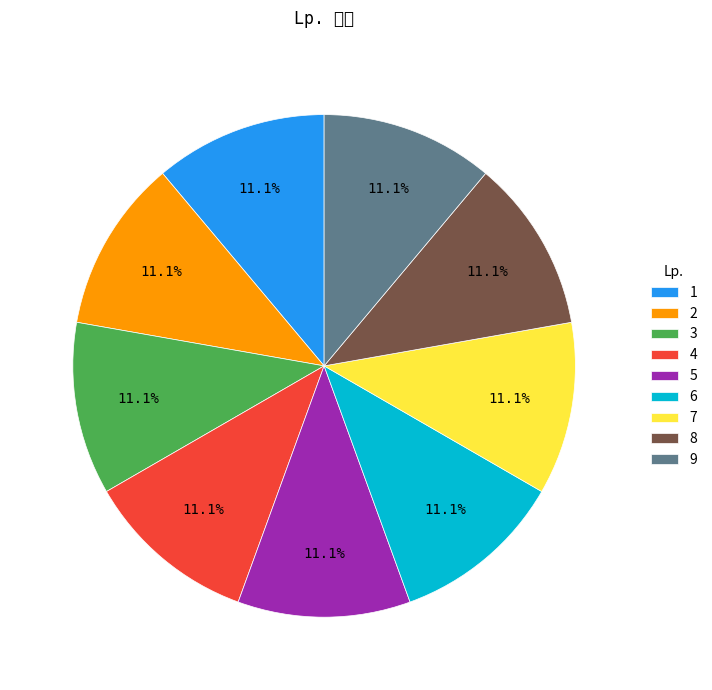

What percentage do 5 and 9 together represent?

22.2%